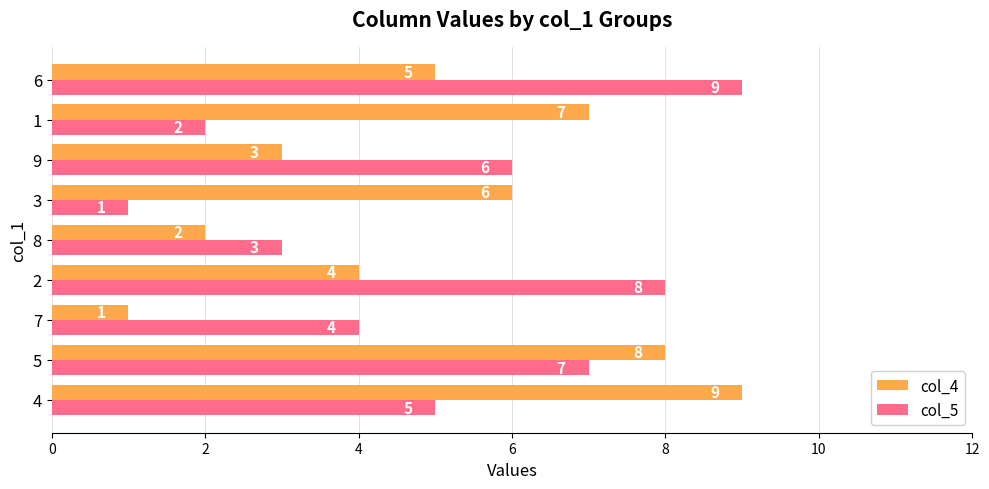

What is the total value across all series at 4?

14